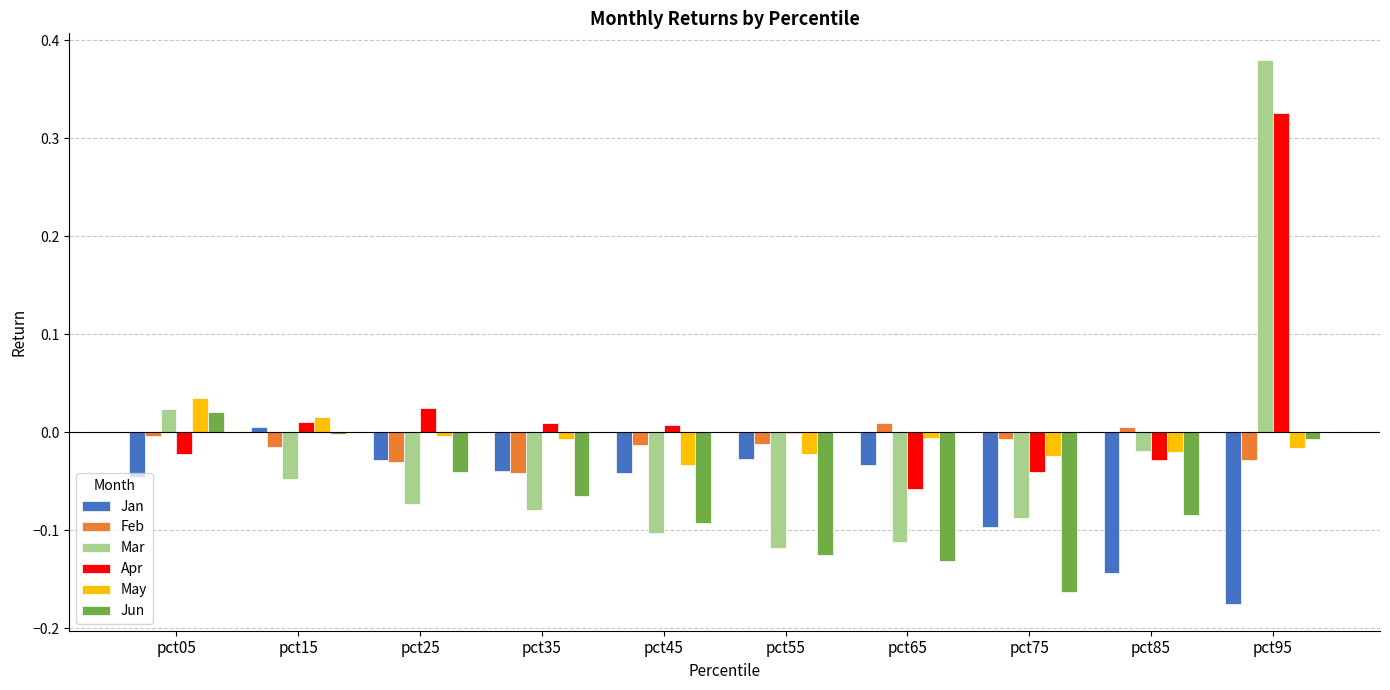

Where does the May series first go above 0?

pct05